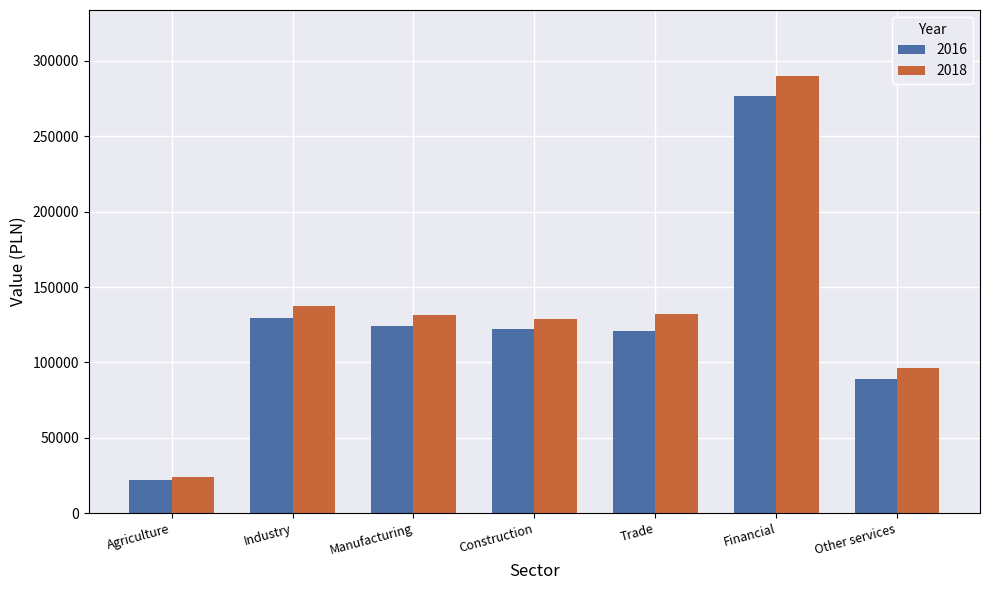

What are all the series names shown in the legend?

2016, 2018